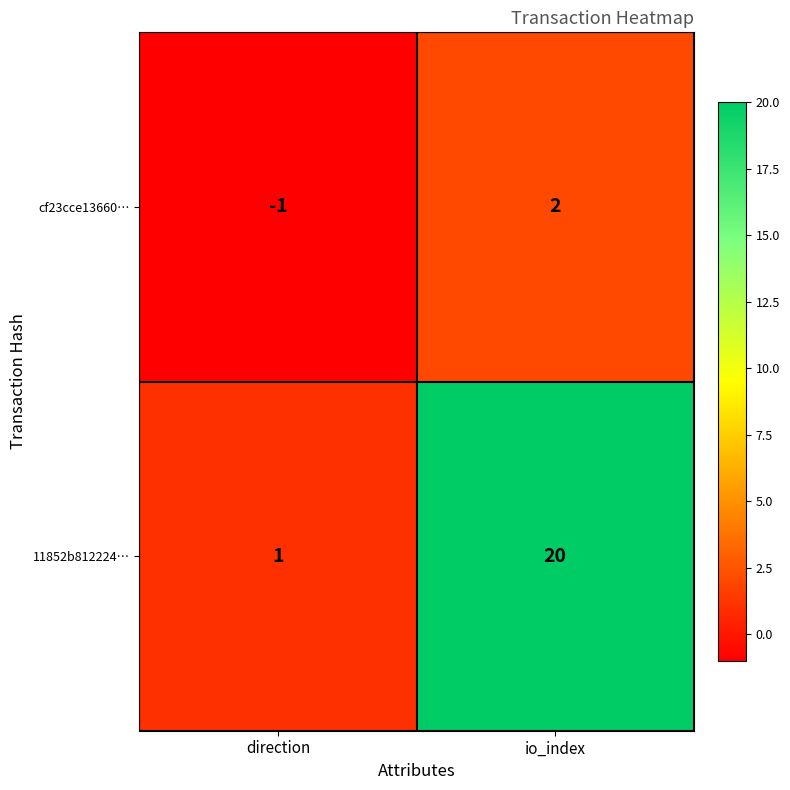

At which category is the sum across all series the highest?

io_index